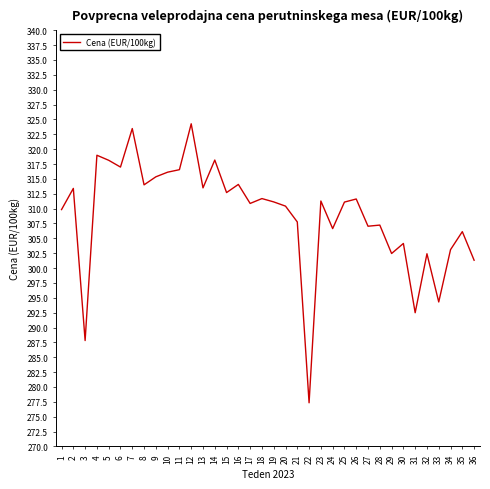

The value at 1 is 309.8. True or false?

True